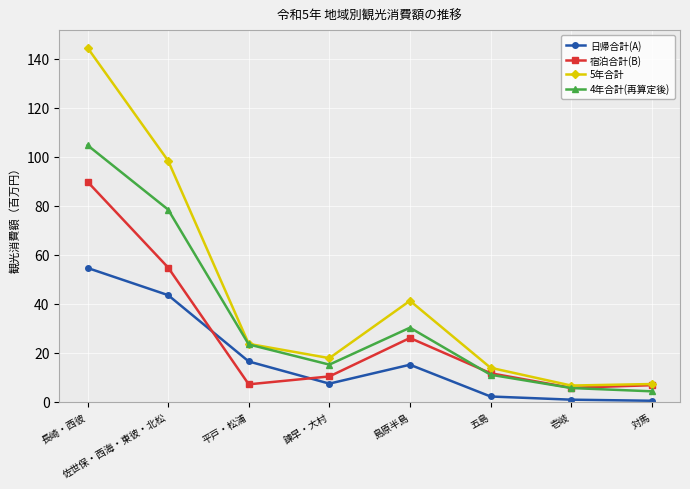

The 日帰合計(A) series shows 3.6 at 五島. True or false?

False